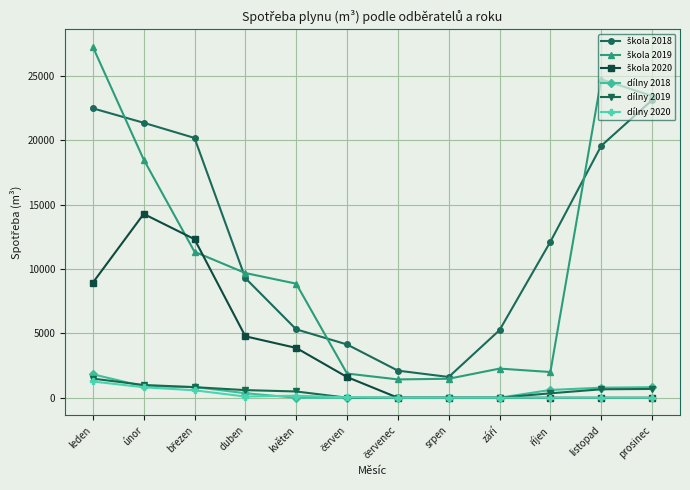

What is the label of the 1st point from the left?

leden